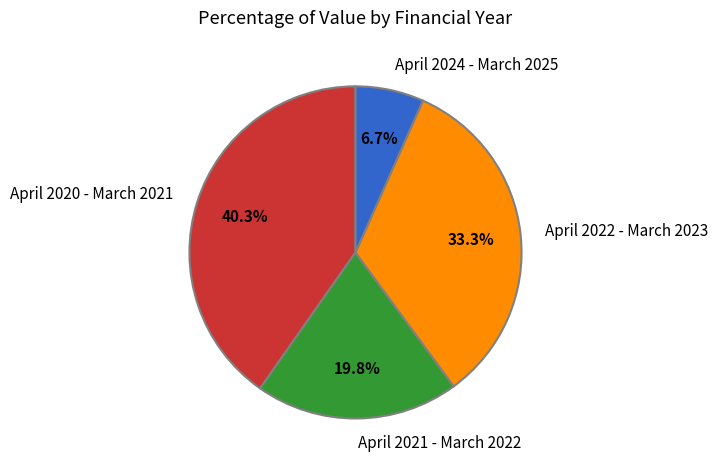

Does April 2020 - March 2021 represent more than half of the total?

No